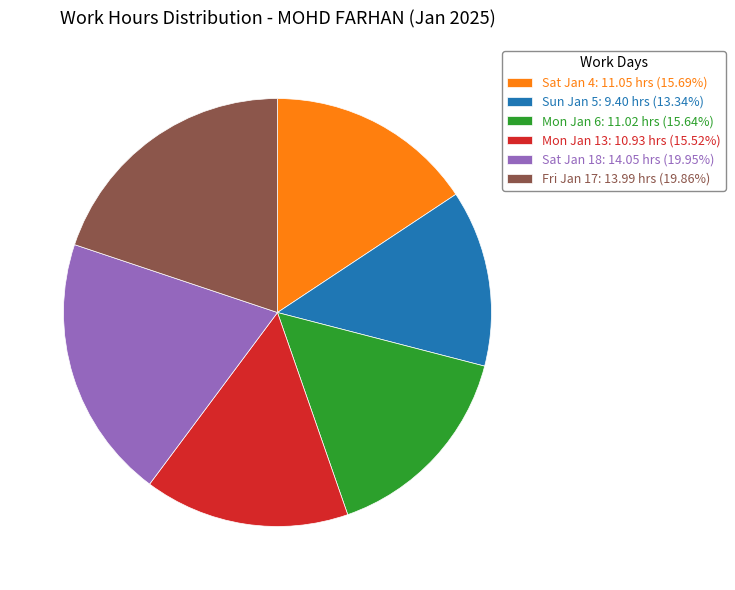

Is the sum of Fri Jan 17: 13.99 hrs (19.86%) and Sat Jan 4: 11.05 hrs (15.69%) greater than half?

No